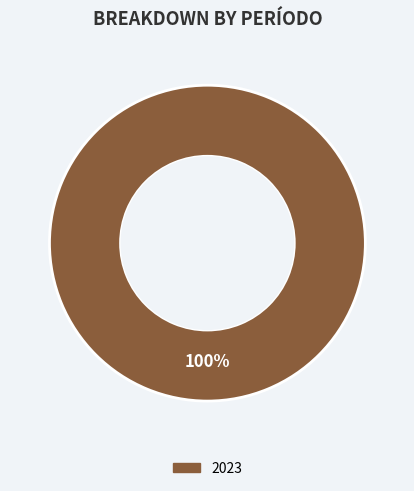

Rank the categories by value from lowest to highest.

2023